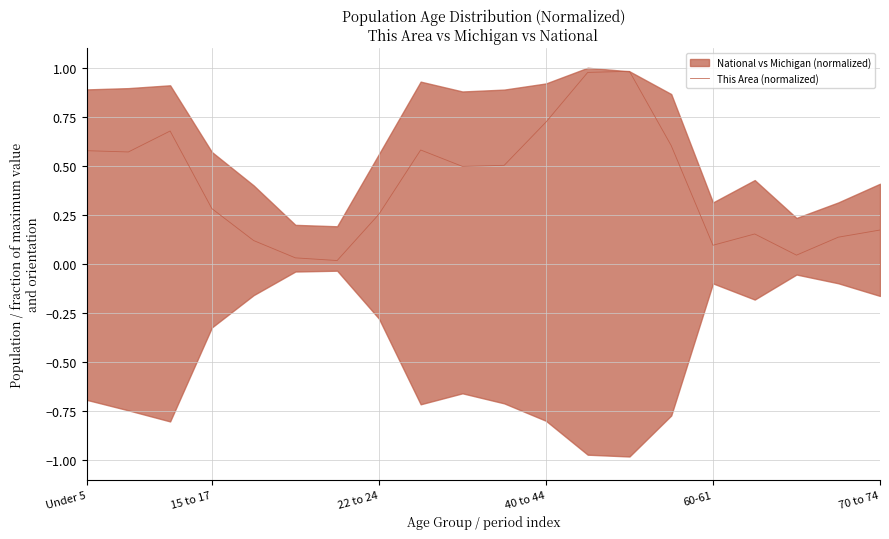

What is the value of the 1st point from the left?

0.6